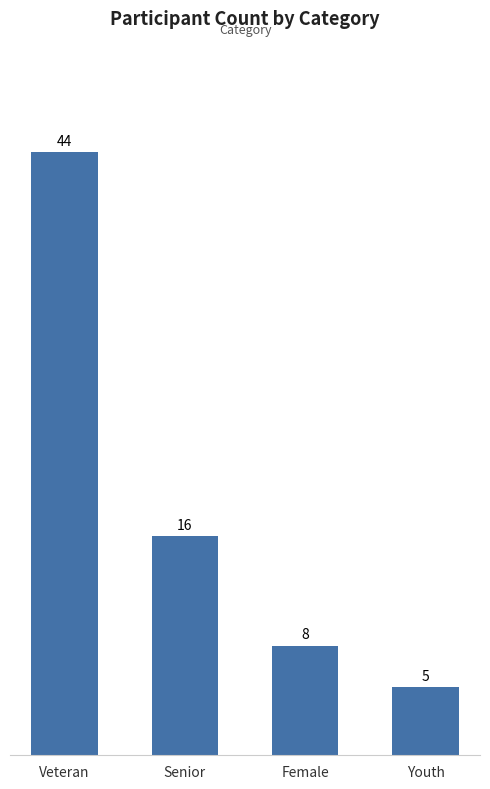

Reading left to right, what are all the values shown in this chart?

44	16	8	5